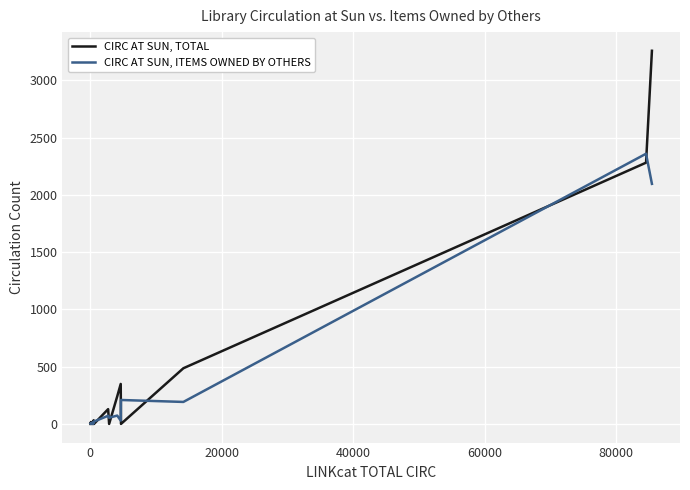

Which series has the largest range (max minus min)?

CIRC AT SUN, TOTAL